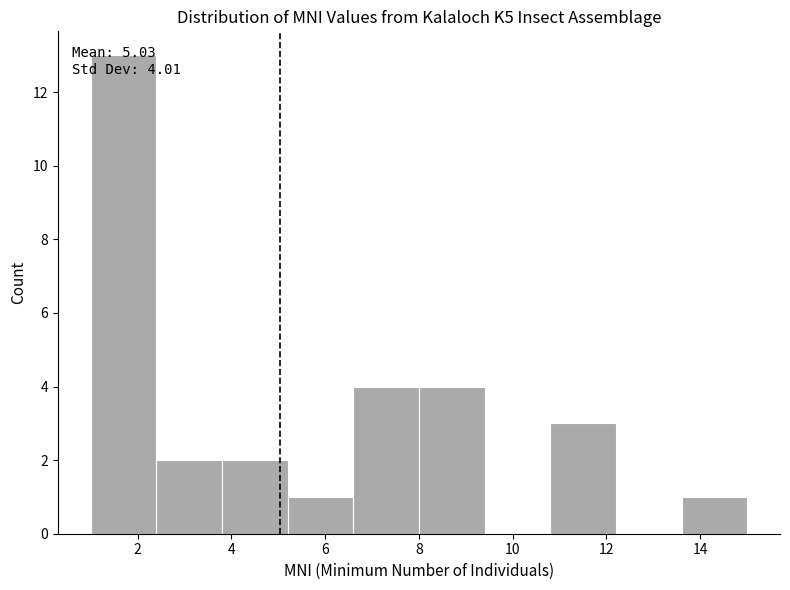

Which range on the x-axis has the tallest bar?

1.0 to 2.4